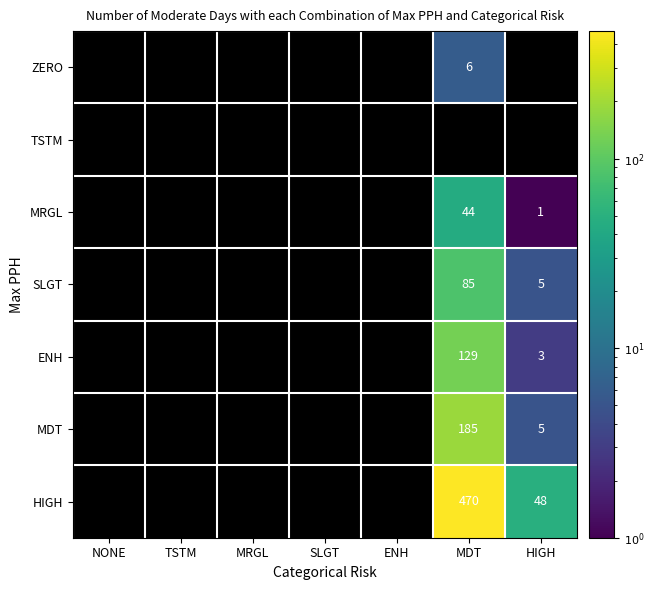

At which category does the chart reach its minimum across all series?

NONE